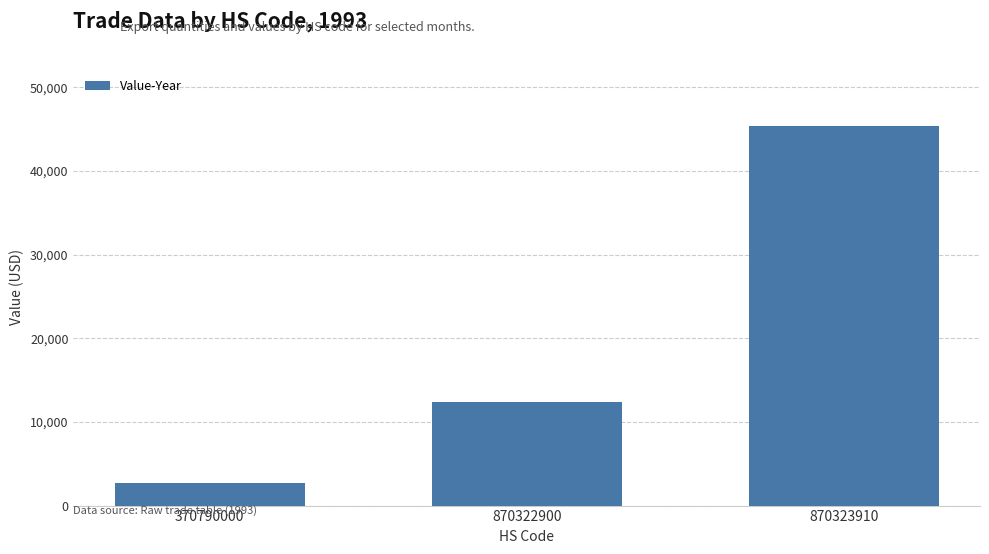

Rank the categories by value from lowest to highest.

370790000, 870322900, 870323910